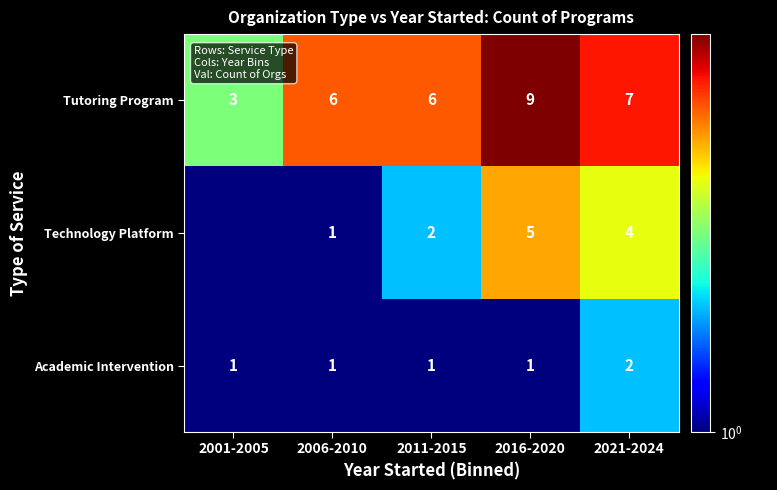

Which series changed the most between 2006-2010 and 2016-2020?

Technology Platform